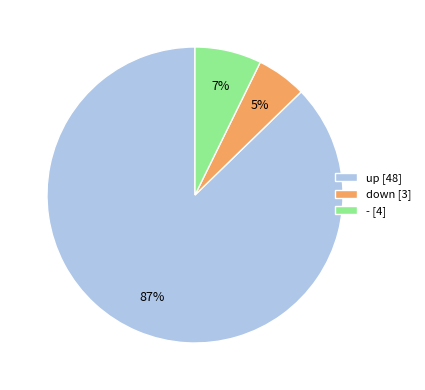

Is it true that down [3] is 12% of the pie?

False